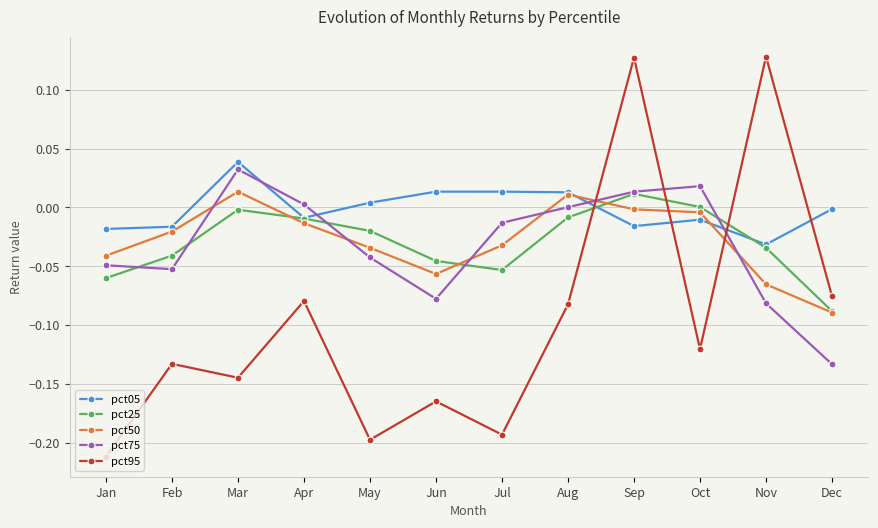

Which series has the largest range (max minus min)?

pct95